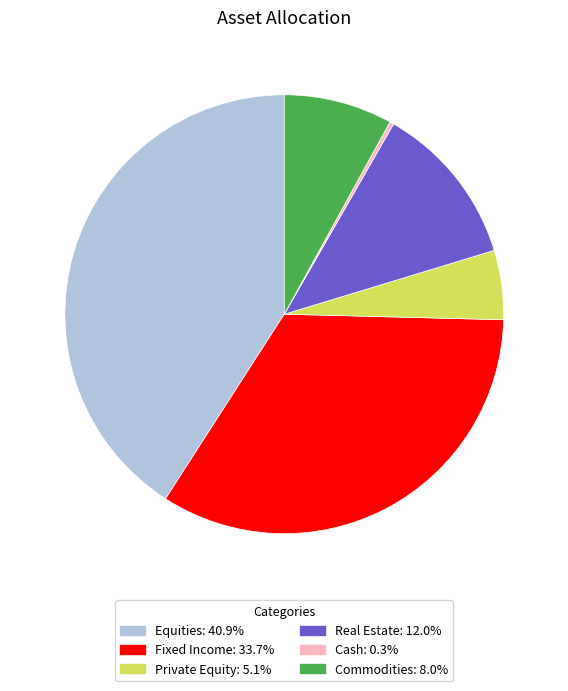

How many slices are in this pie chart?

6